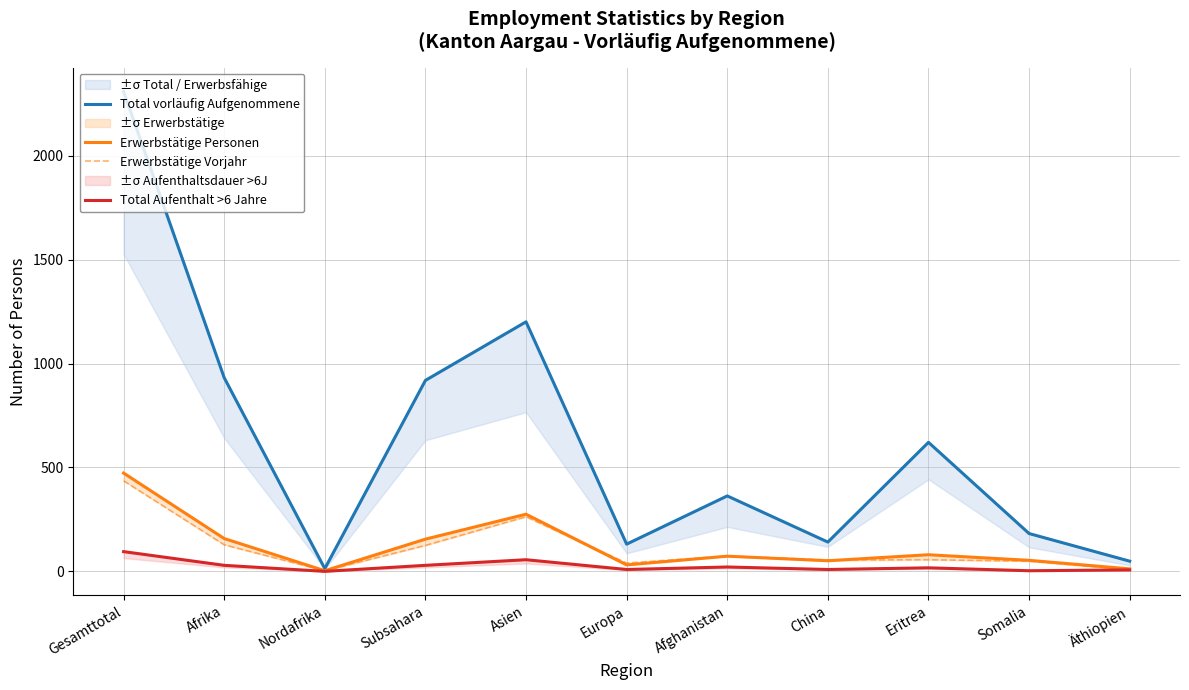

What is the difference between the maximum and minimum values in the Total vorläufig Aufgenommene series?

2296